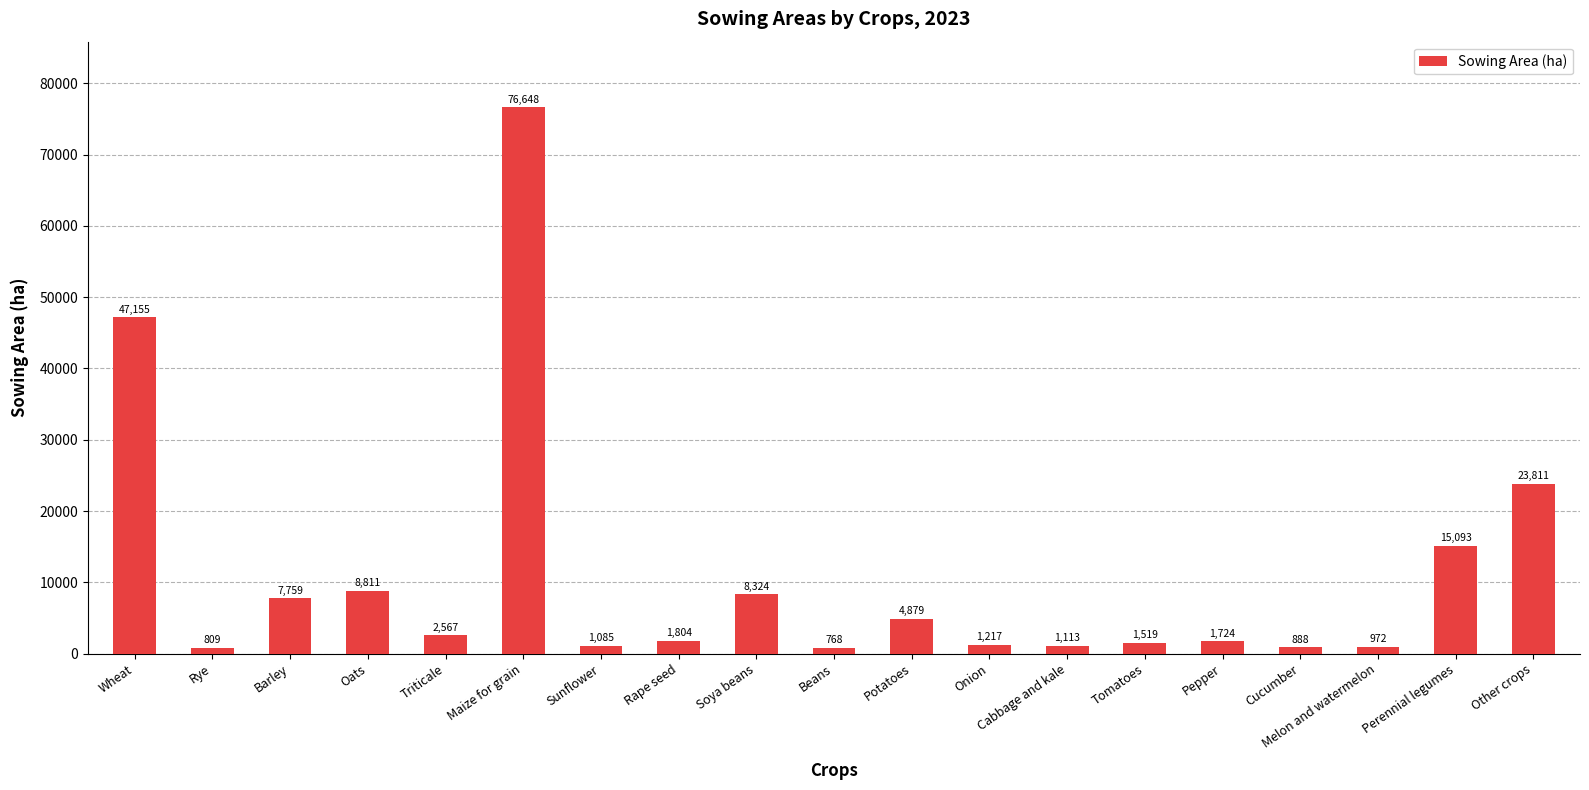

What position from the right is Cabbage and kale?

7